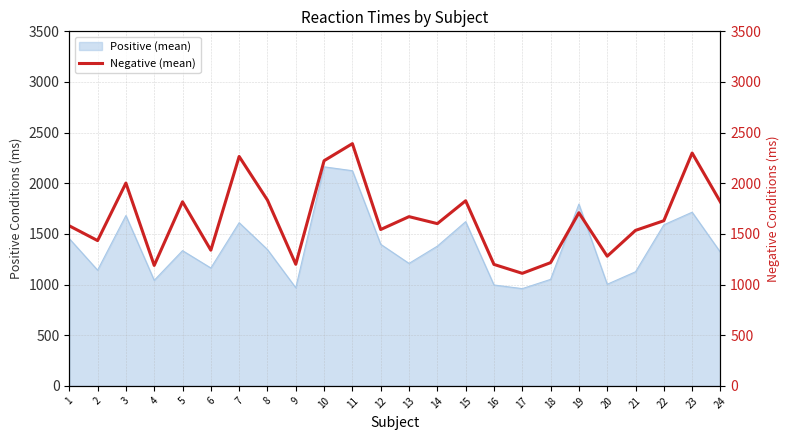

How many data points does each series have?

24